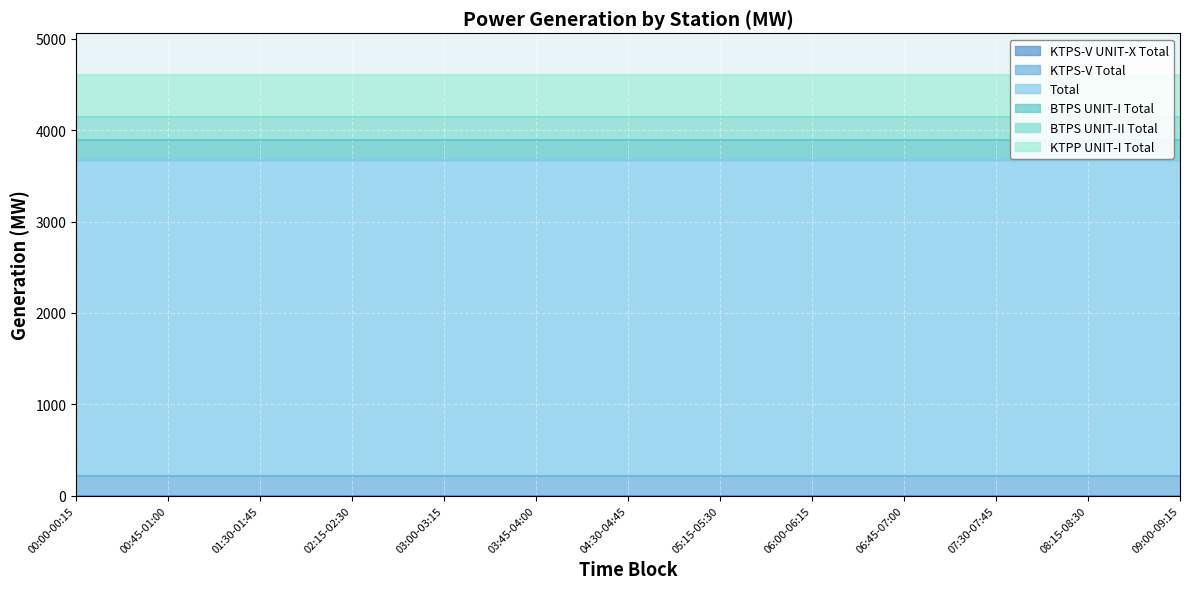

What is the label of the 1st point from the right?

09:00-09:15